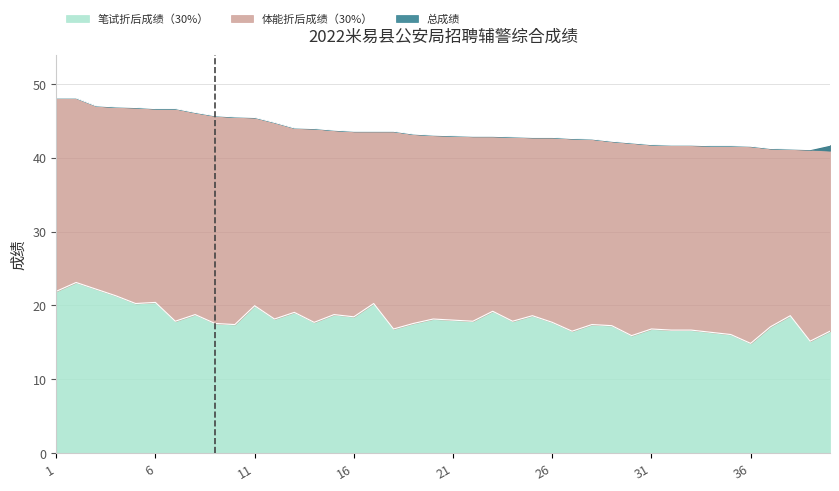

True or false: 总成绩 and 笔试折后成绩（30%） cross at least once.

False